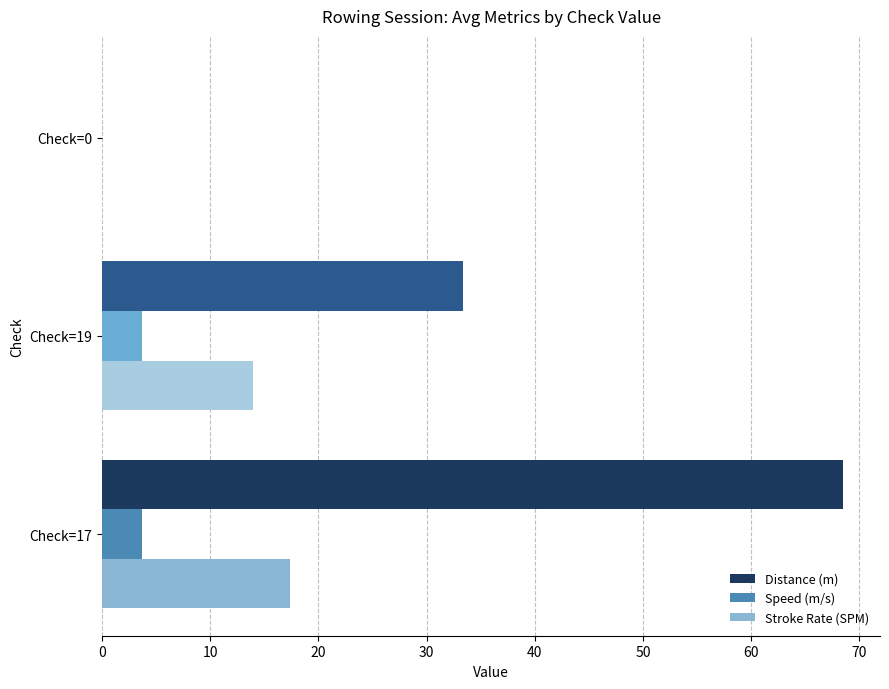

Where is Speed (m/s) nearest to the value 1?

Check=0